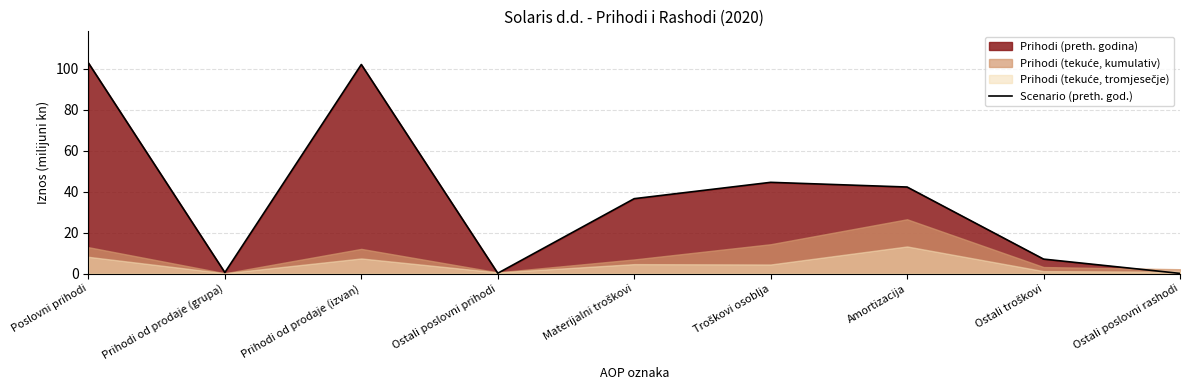

Reading right to left, transcribe all the data shown in this chart.

0.1	7.1	42.2	44.5	36.6	0.2	102.0	0.6	102.8